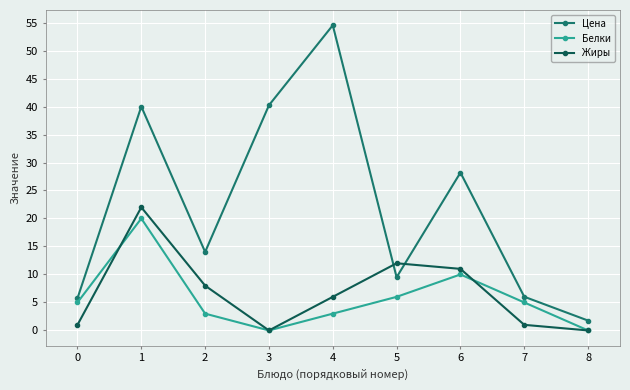

Between 4 and 6, which series saw the biggest shift?

Цена